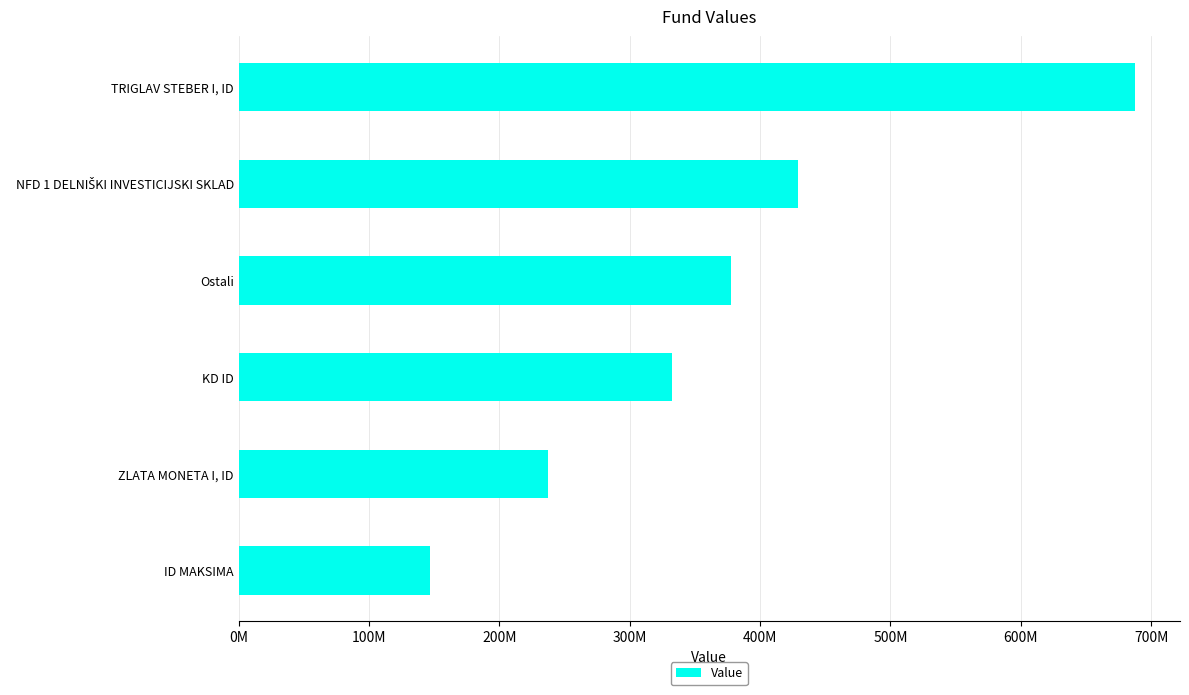

Which label corresponds to the smallest value in the chart?

ID MAKSIMA